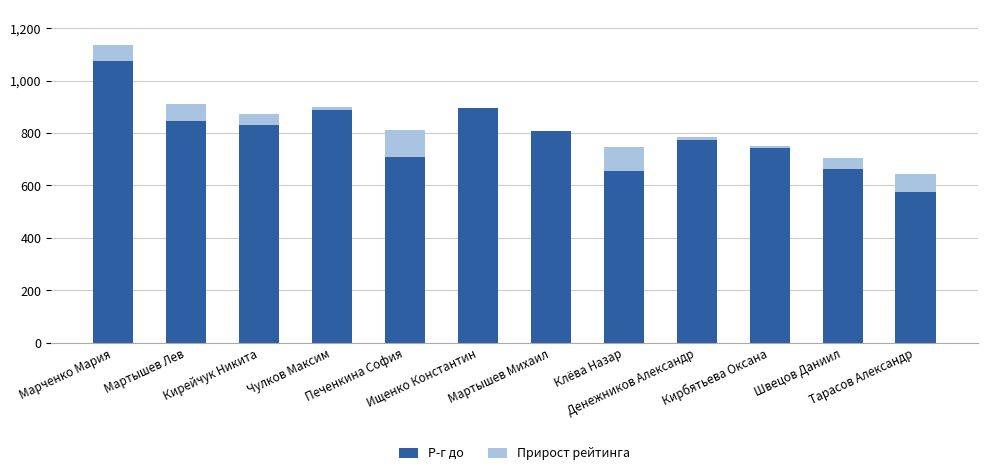

Which has a higher value, Денежников Александр or Клёва Назар?

Денежников Александр